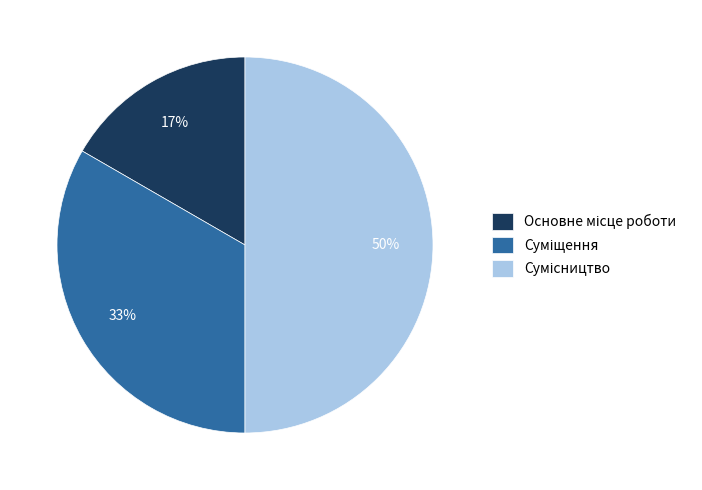

To the nearest percent, what is the difference between the largest and smallest slice percentages?

33%